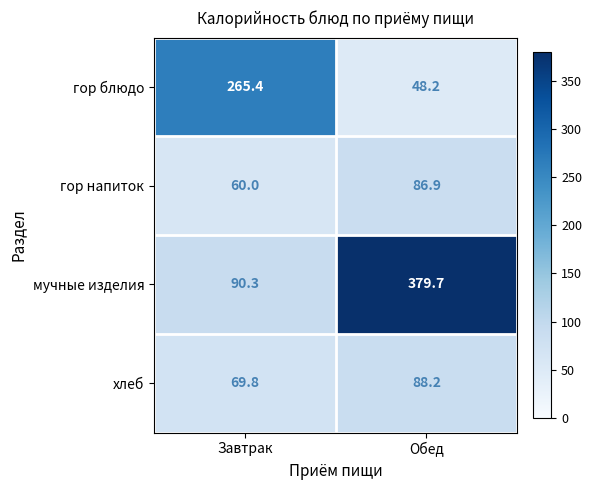

Where does the хлеб series first go above 88?

Обед